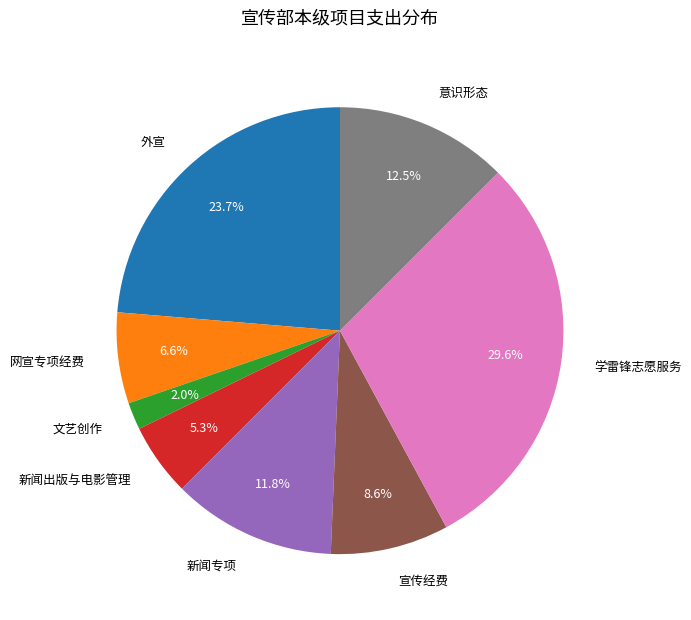

The 新闻专项 slice represents 22% of the pie. True or false?

False